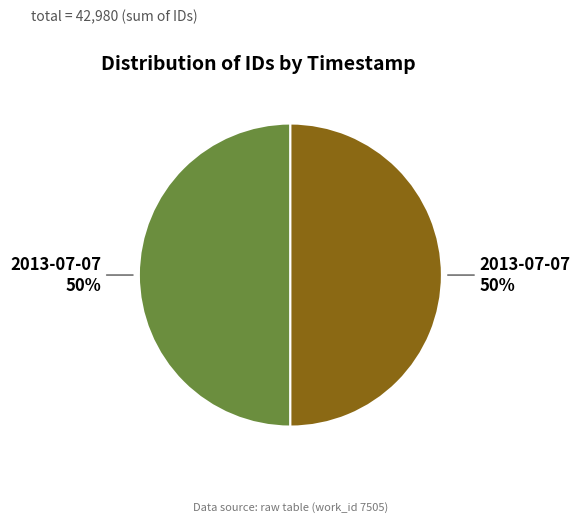

To the nearest percent, what is the average slice percentage?

50%